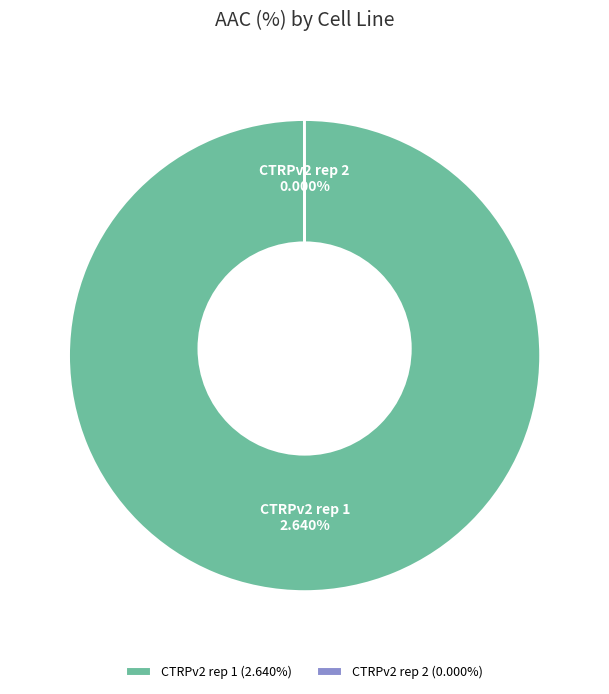

Is it true that CTRPv2 rep 1 is 99% of the pie?

False